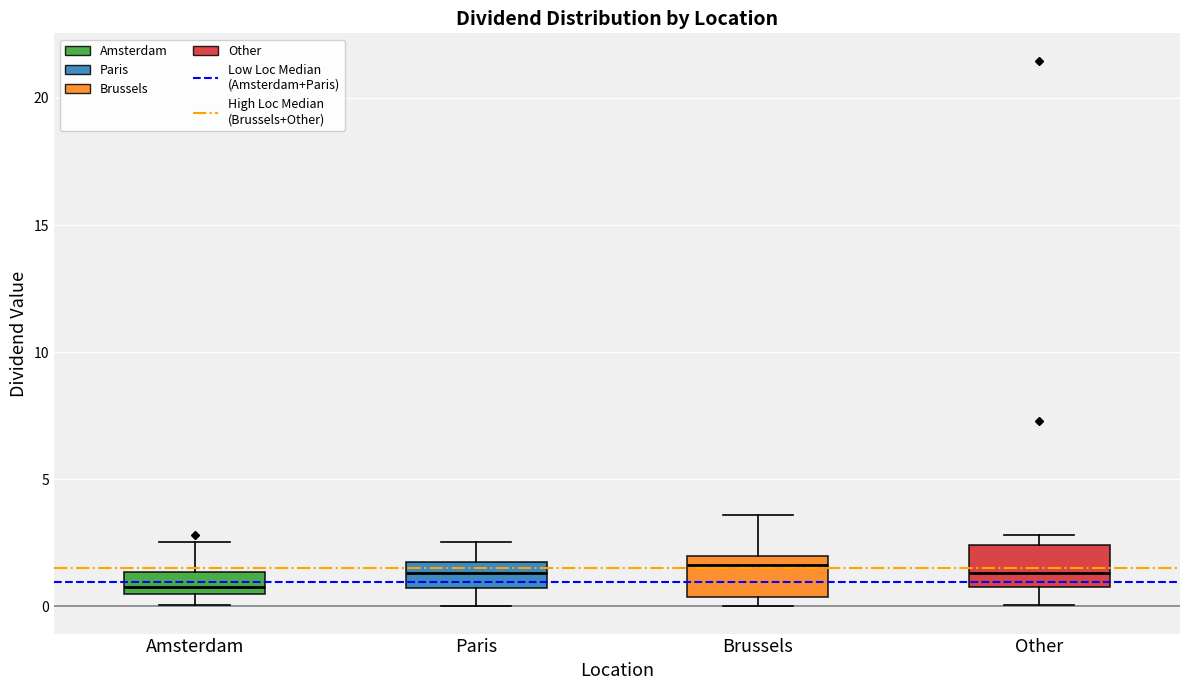

Reading left to right, transcribe this box plot: for each box, give where its median line is, the range the box spans, and where its two whiskers end, as read against the y-axis. The values are not printed on the chart, so give them approximately, as read against the axis.

Amsterdam: median 1.0, box 0.5 to 1.5, whiskers 0.0 to 2.5
Paris: median 1.5 (inside the box), box 0.5 to 1.5, whiskers 0.0 to 2.5
Brussels: median 1.5, box 0.5 to 2.0, whiskers 0.0 to 3.5
Other: median 1.5, box 0.5 to 2.5, whiskers 0.0 to 3.0